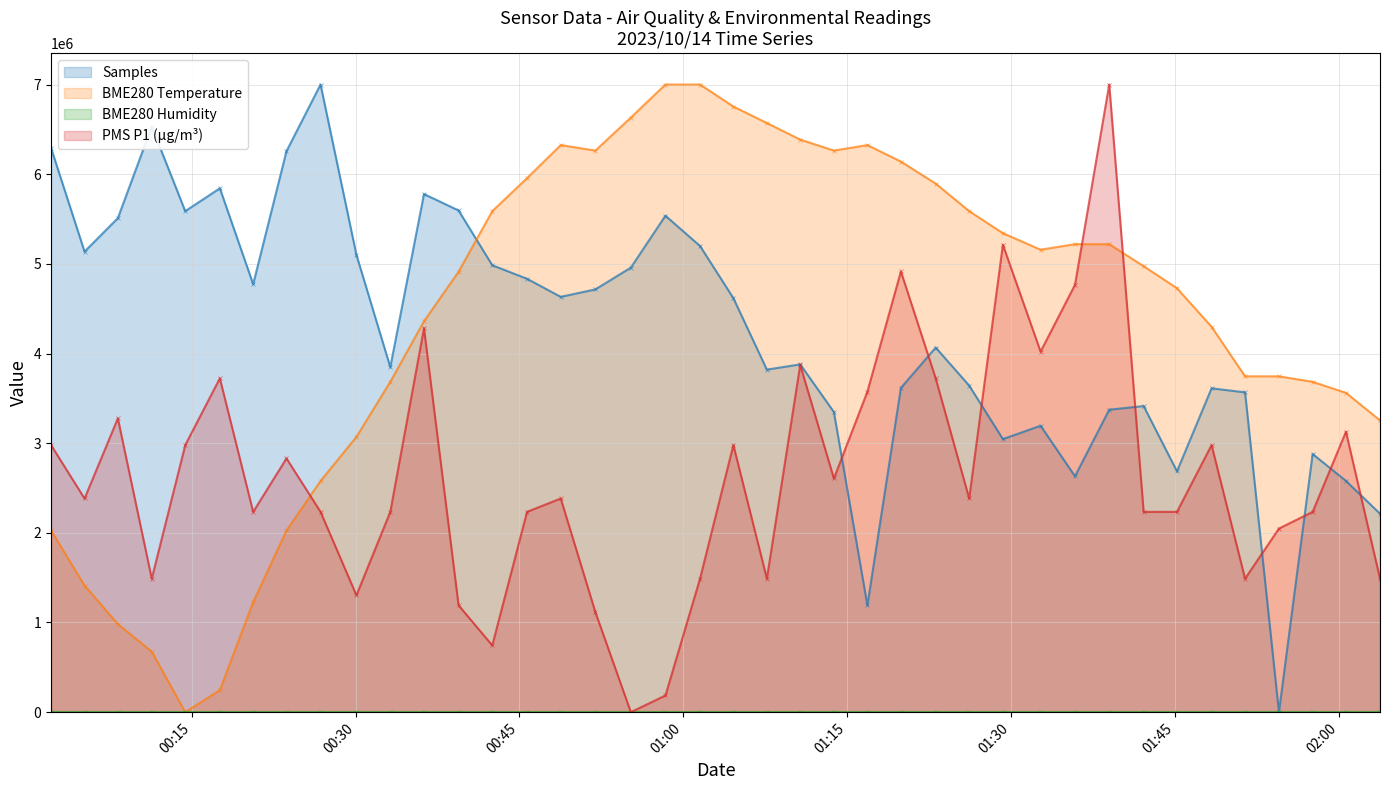

How many lines are shown in the chart?

3